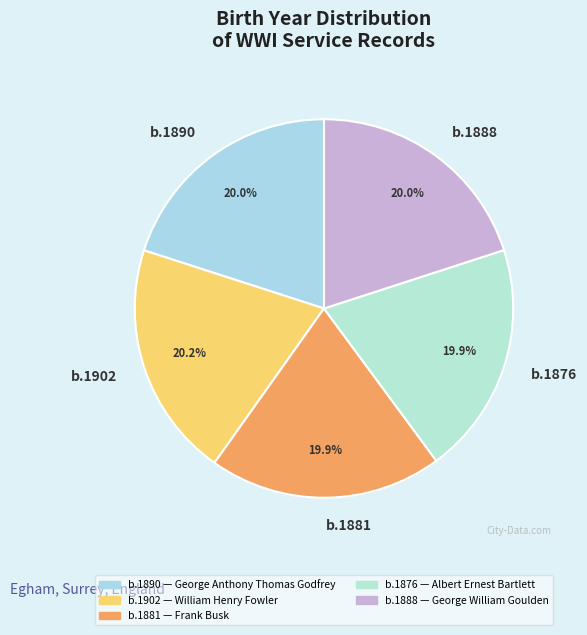

Combined, what portion of the pie is b.1888 and b.1902?

40.2%